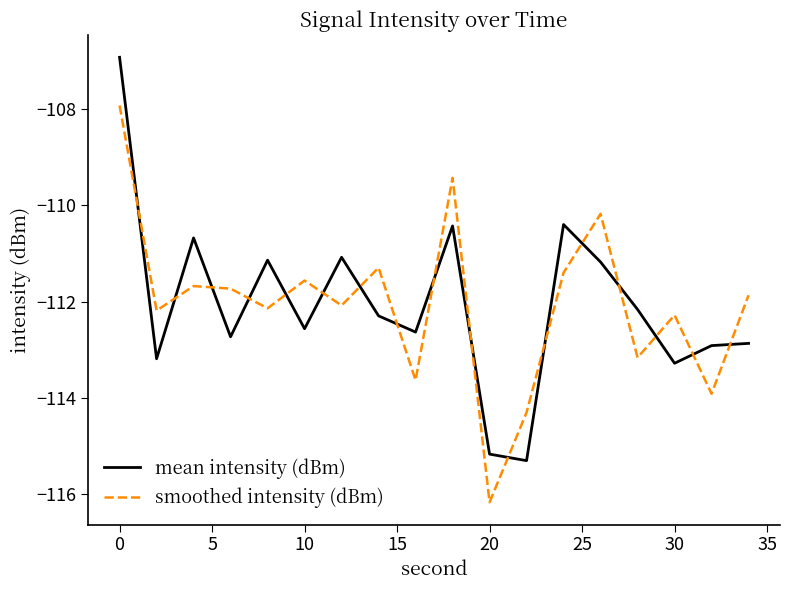

What is the maximum value for mean intensity (dBm)?

-106.9